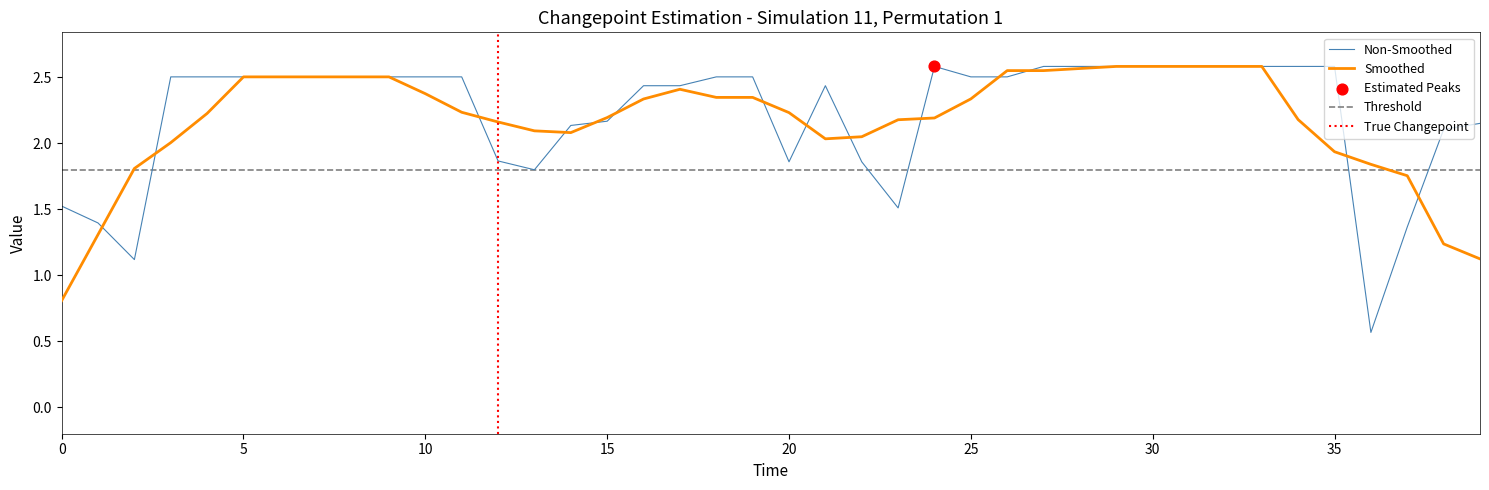

What is the change in value from 32 to 39?

-0.4